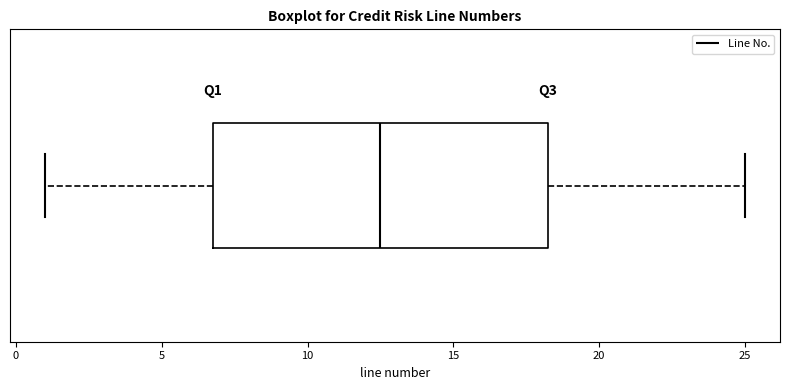

Where is the left edge of the box on the x-axis? The values are not printed on the chart, so give them approximately, as read against the axis.

7.0